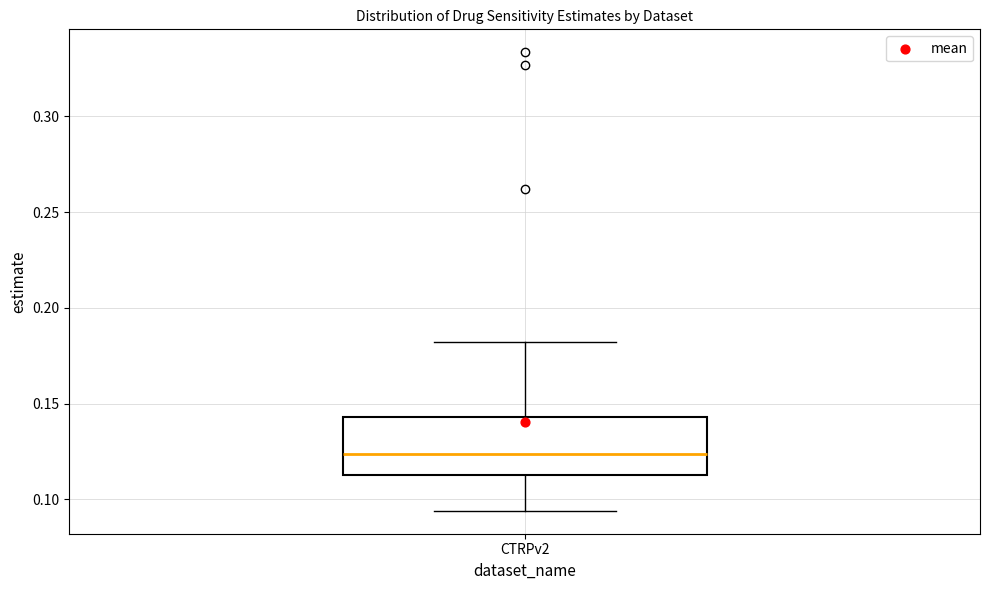

Read this box plot against the y-axis: the position of the median line, the range covered by the box, and the ends of both whiskers. The values are not printed on the chart, so give them approximately, as read against the axis.

median 0.125, box 0.115 to 0.145, whiskers 0.095 to 0.180